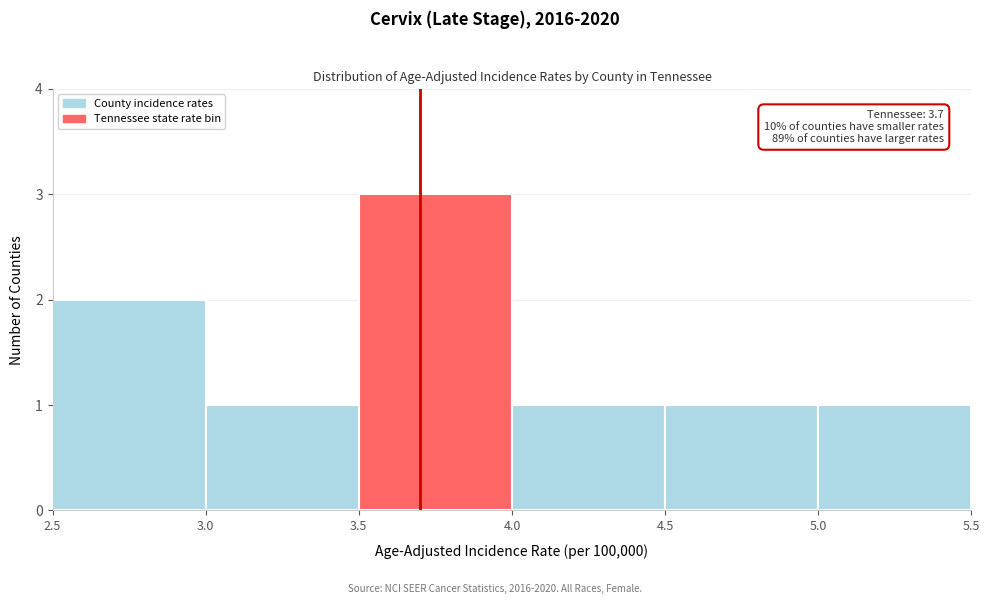

Over which range of the x-axis is the bar tallest?

3.5 to 4.0